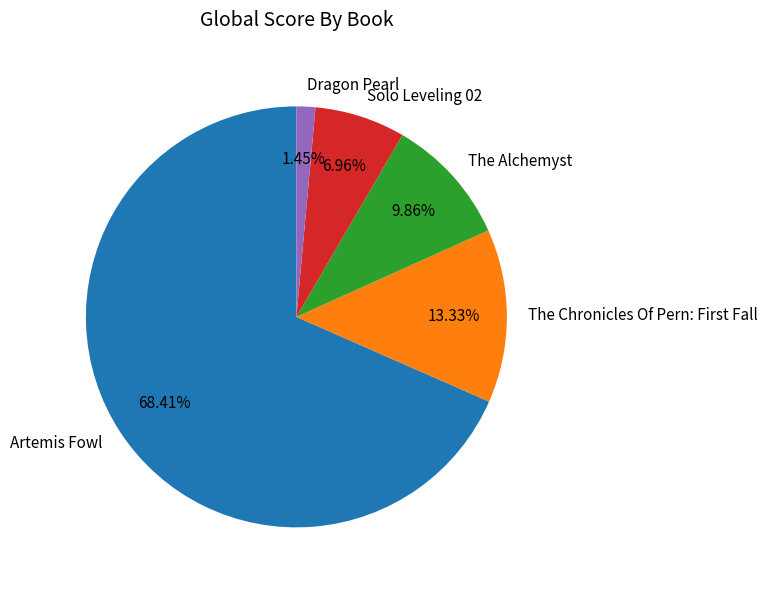

To the nearest percent, what is the difference between the largest and smallest slice percentages?

67%